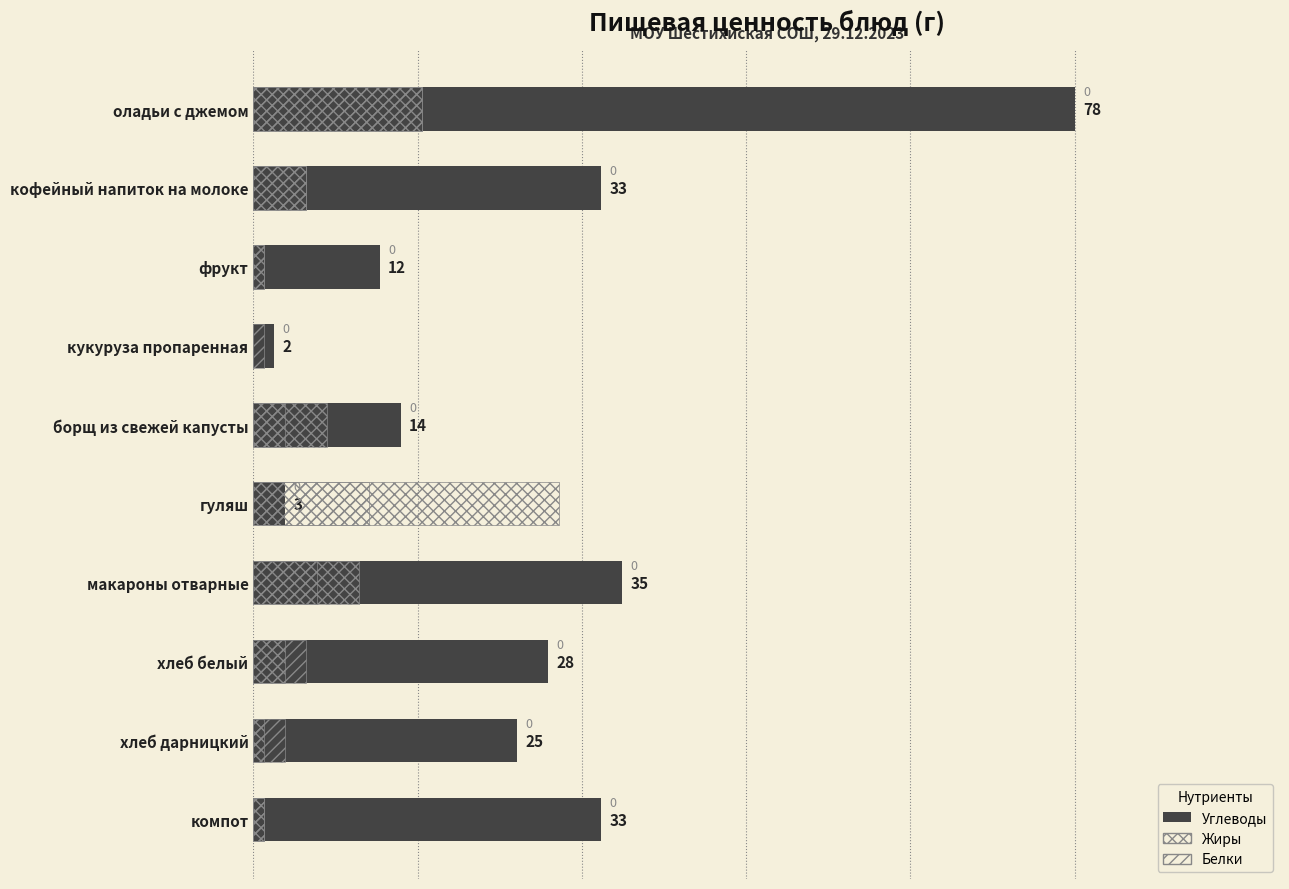

Are the bars horizontal?

Yes